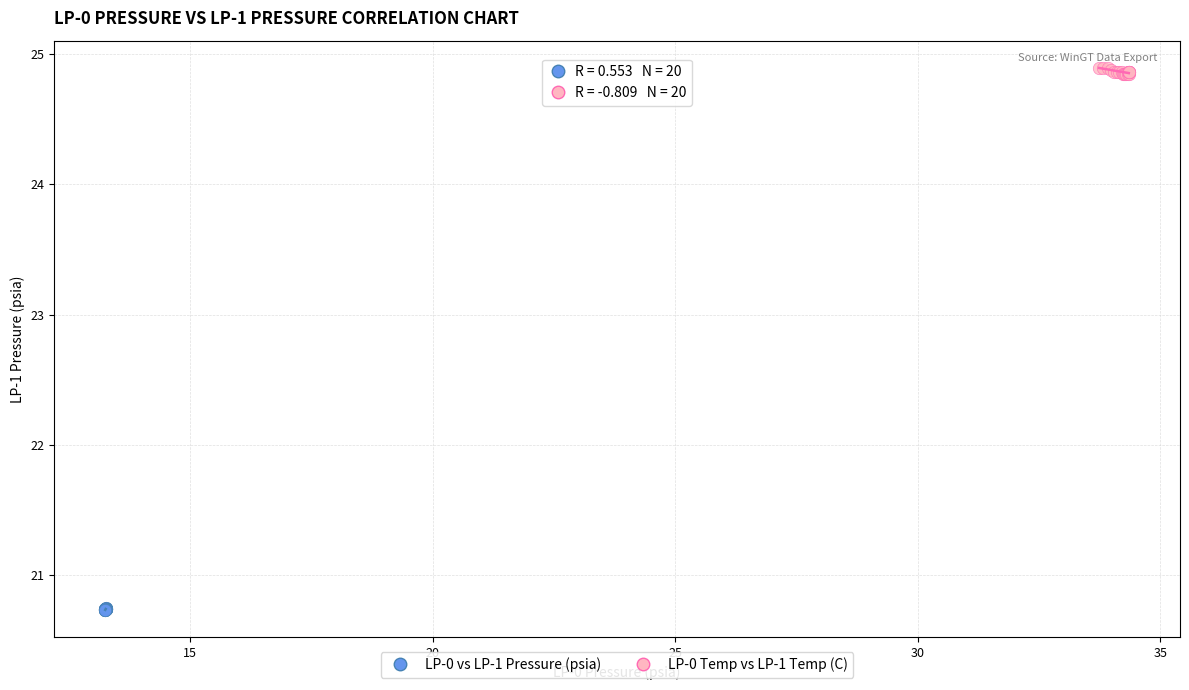

Which series contains the lowest Y value?

LP-0 vs LP-1 Pressure (psia)